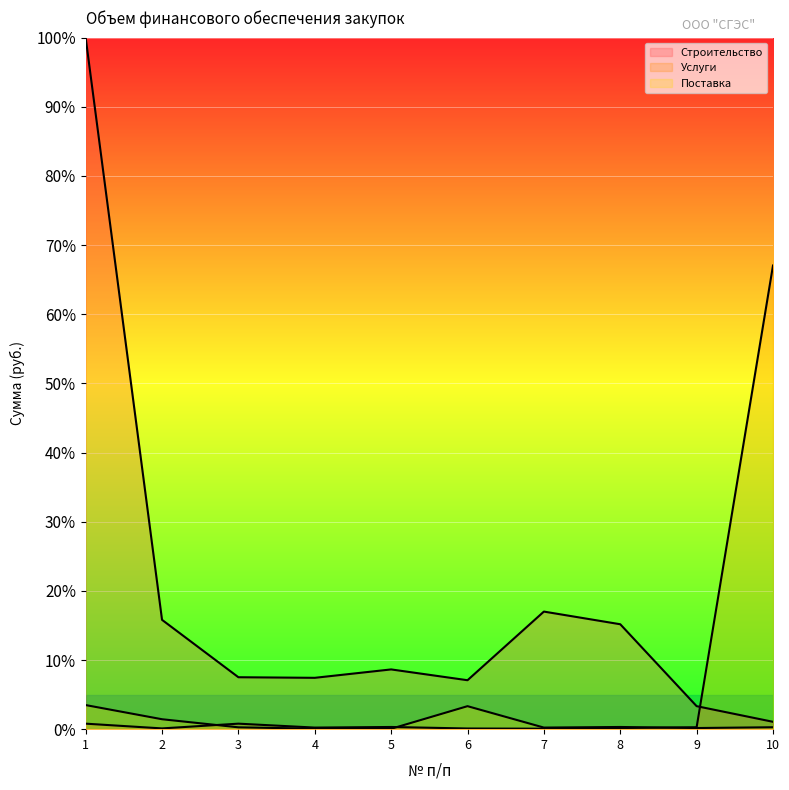

In Строительство, how many points are higher than both neighbors (excluding endpoints)?

2